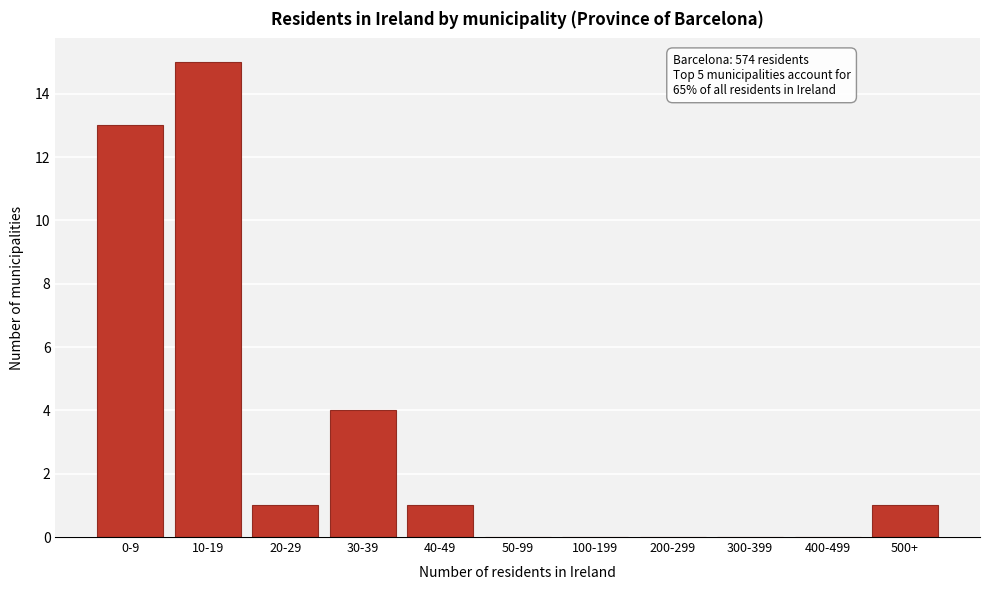

Reading right to left, transcribe all the data shown in this chart.

500+=1	400-499=0	300-399=0	200-299=0	100-199=0	50-99=0	40-49=1	30-39=4	20-29=1	10-19=15	0-9=13